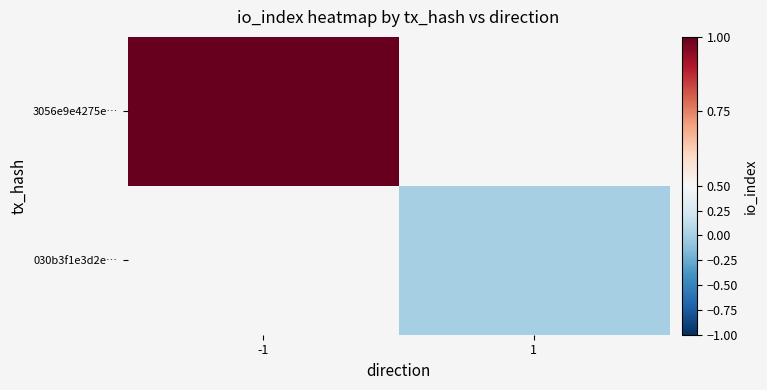

List the series in order of their peak value, lowest first.

3056e9e4275e…, 030b3f1e3d2e…